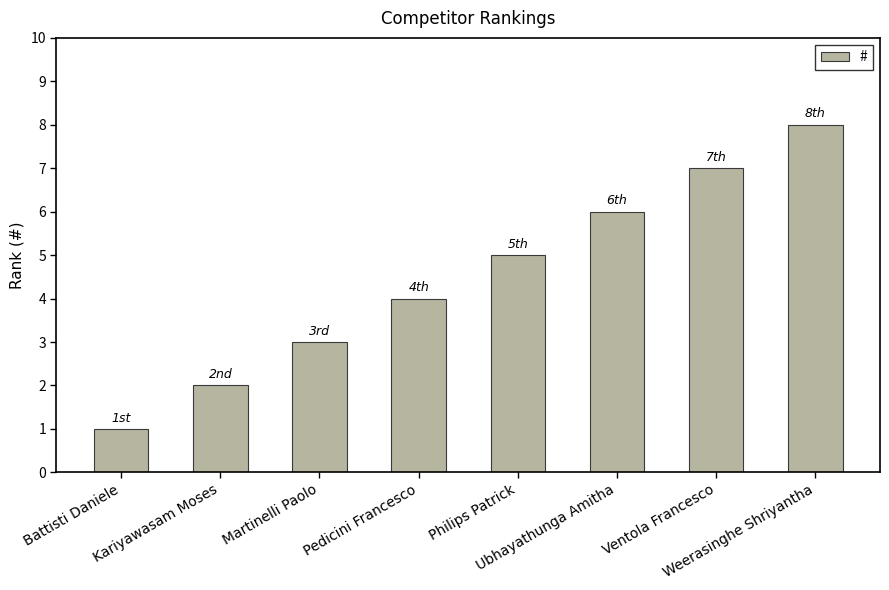

Is it true that the value at Philips Patrick is 2?

False